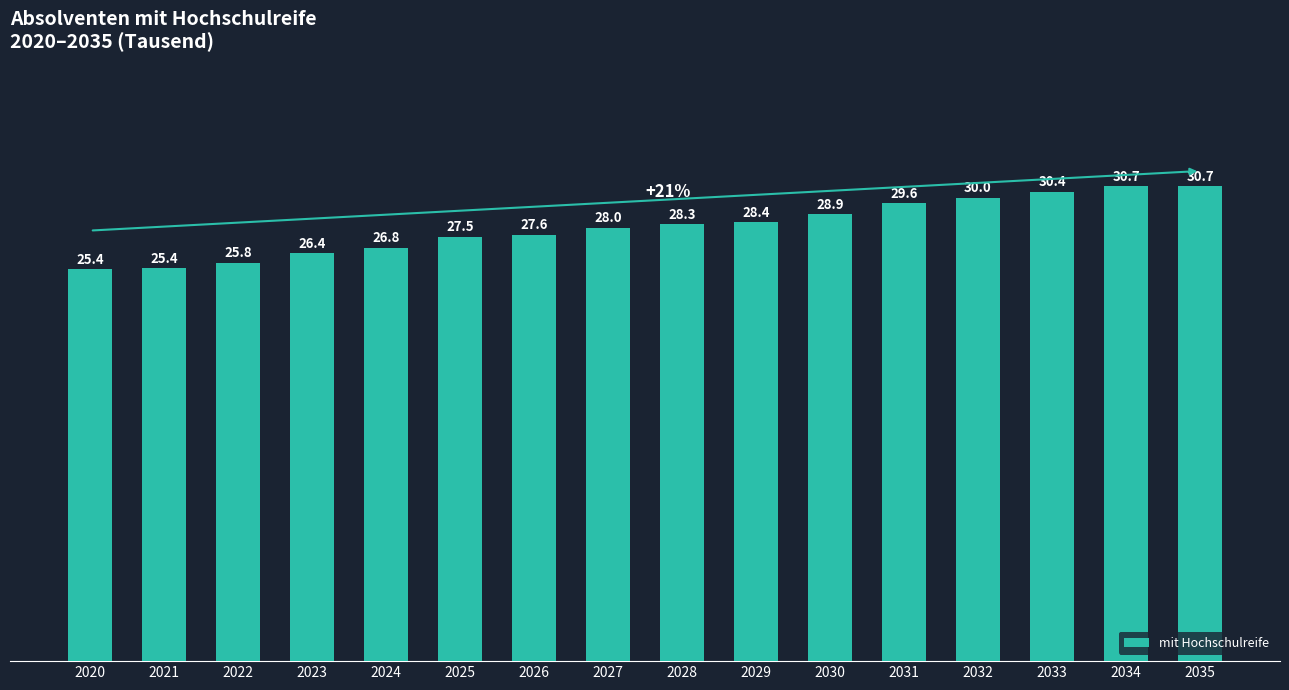

The chart shows a value of 44.9 at 2030. True or false?

False